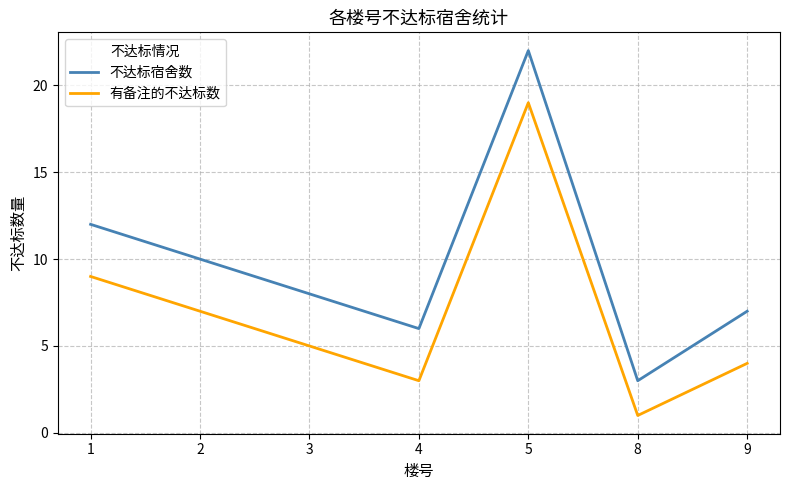

Is the value of 不达标宿舍数 at 1 greater than the value of 有备注的不达标数 at 5?

No